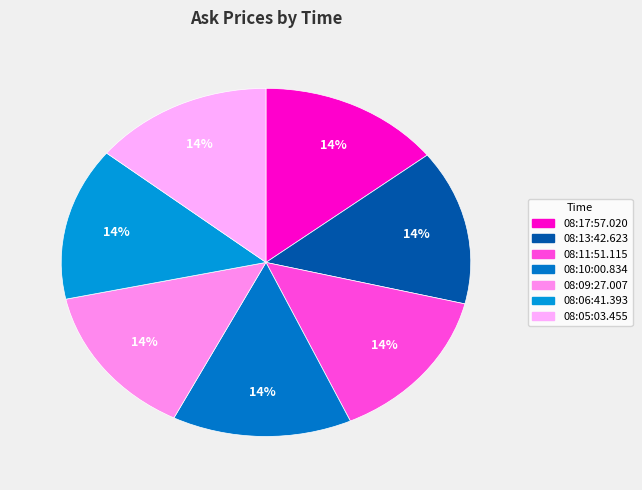

Rank the categories by value from highest to lowest.

08:17:57.020, 08:11:51.115, 08:13:42.623, 08:09:27.007, 08:06:41.393, 08:05:03.455, 08:10:00.834